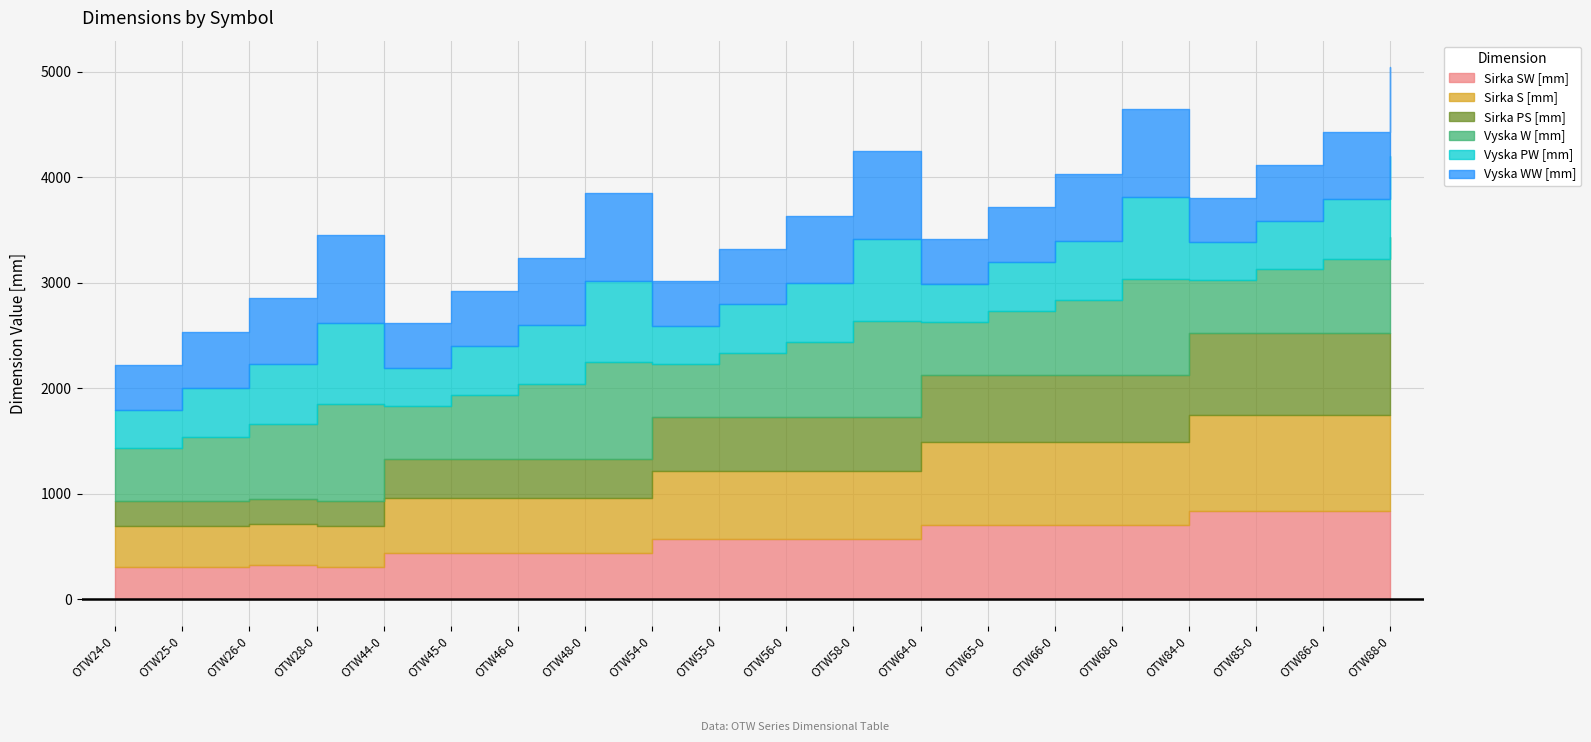

At how many categories does at least one series exceed 719?

11